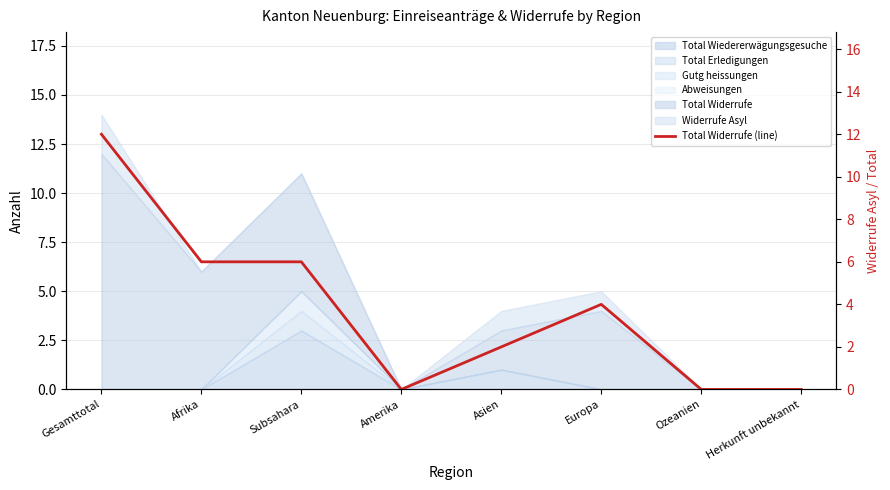

What is the maximum value shown in the chart?

12